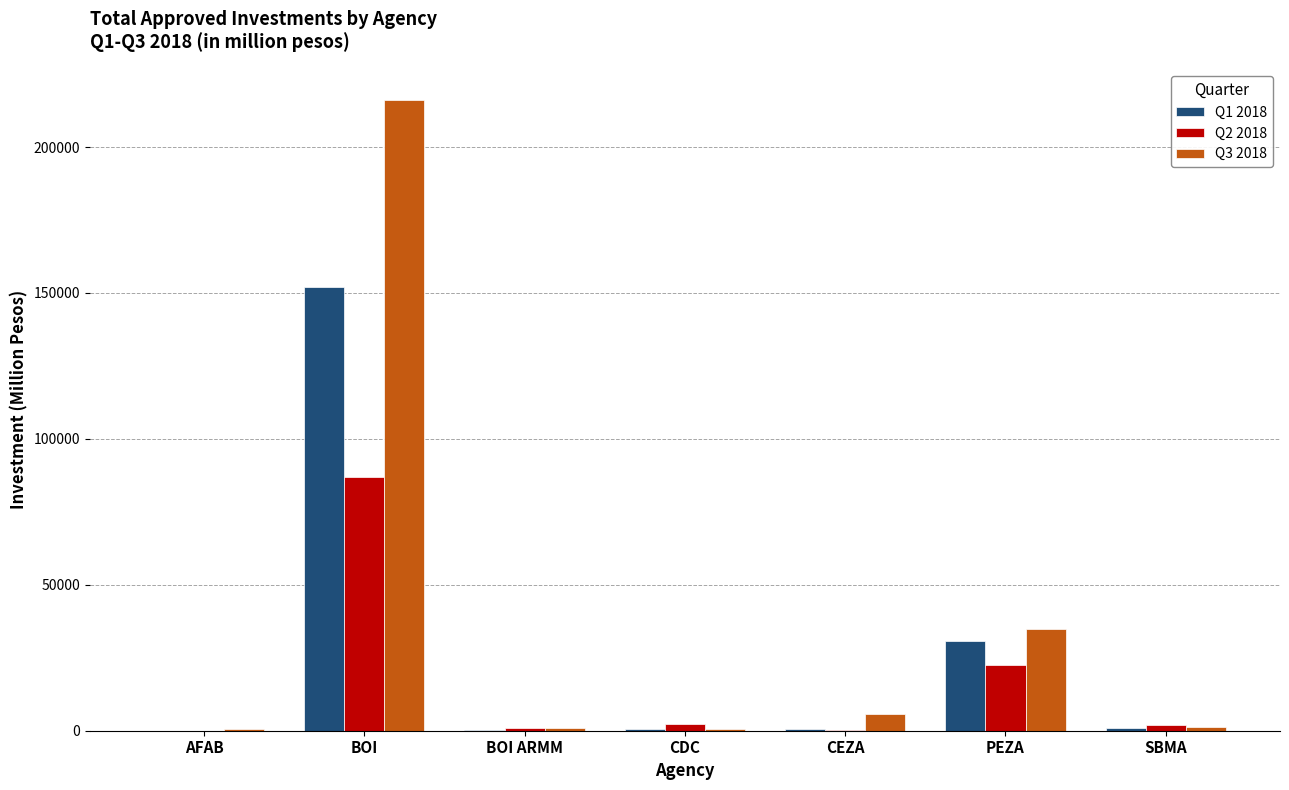

Does the chart contain stacked bars?

No